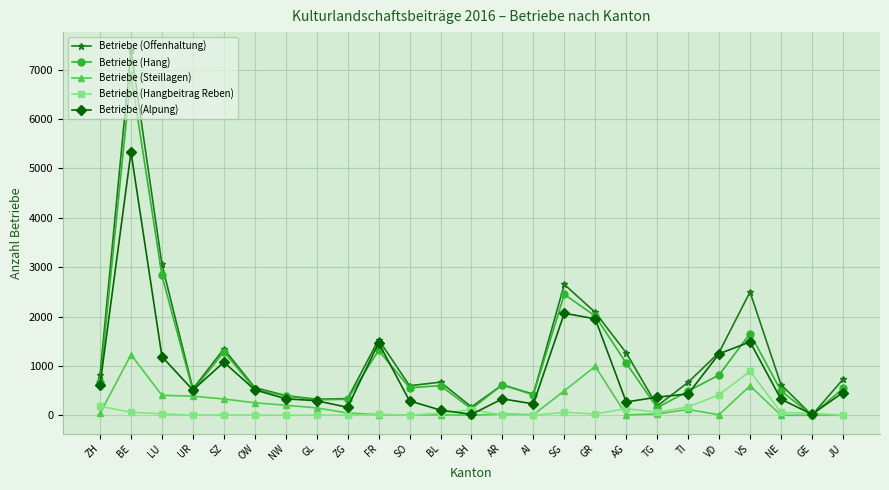

Which series has the widest spread of values?

Betriebe (Offenhaltung)